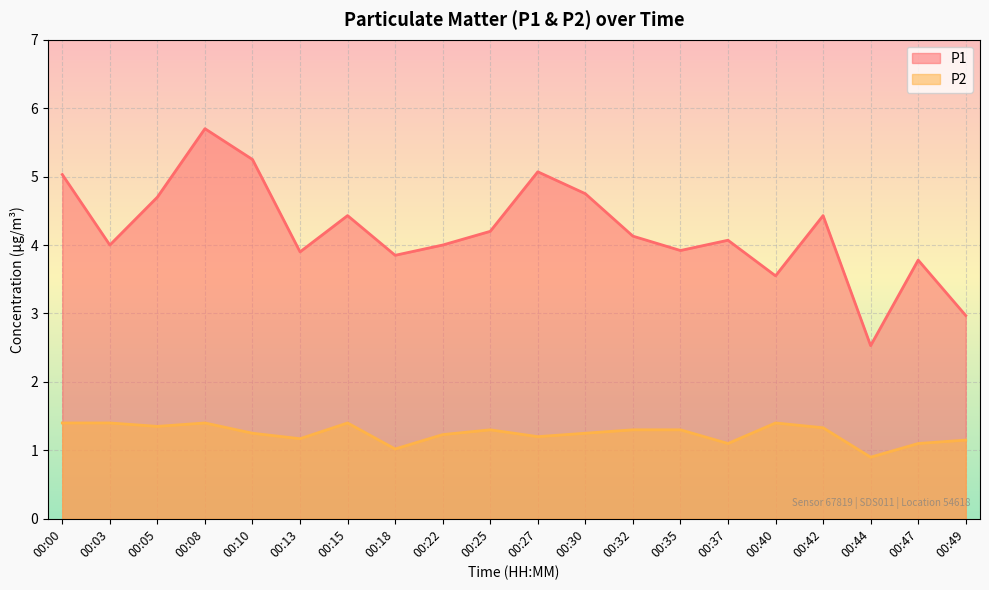

How many values in the P2 series exceed 1?

19